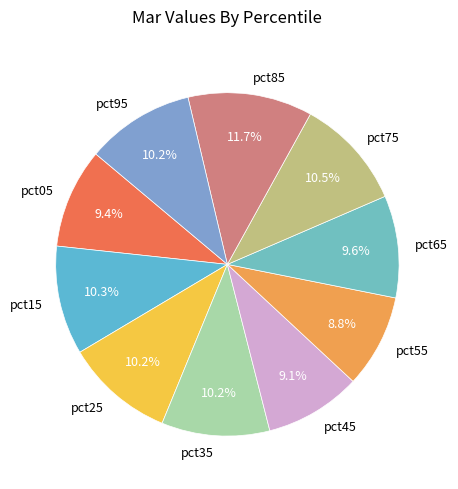

To the nearest percent, what portion does pct55 represent?

9%